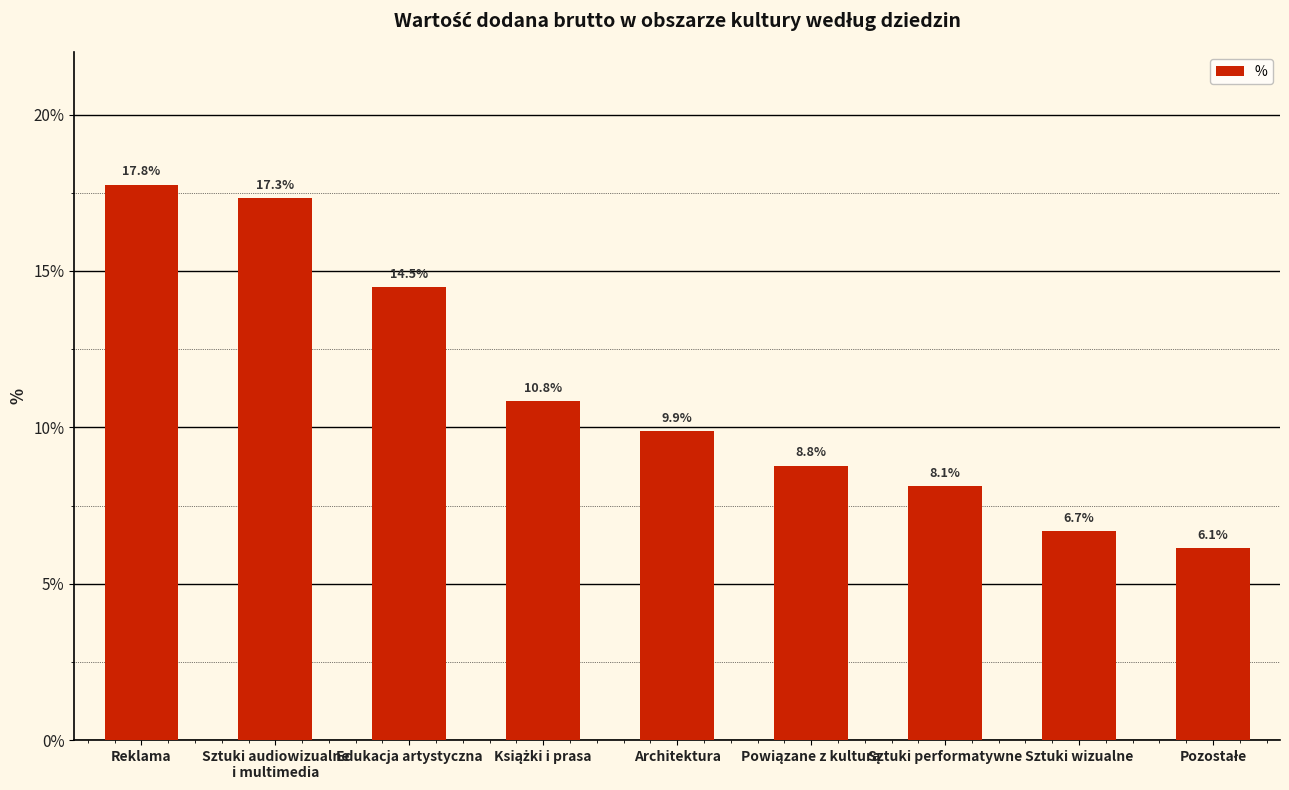

True or false: the data shows 23.4 at Edukacja artystyczna.

False